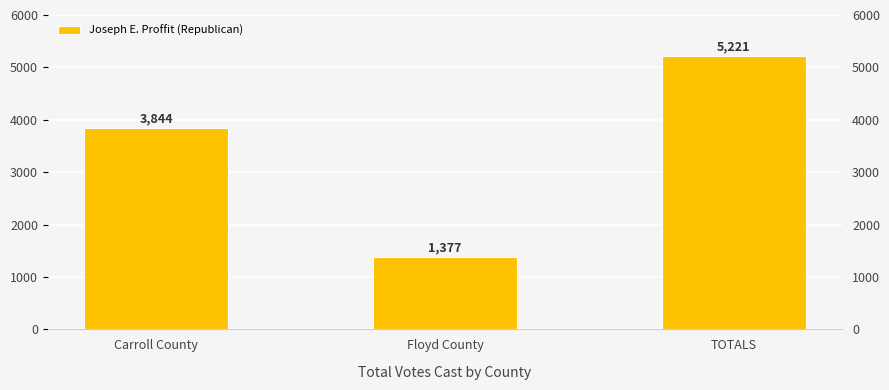

Which label corresponds to the largest value in the chart?

TOTALS